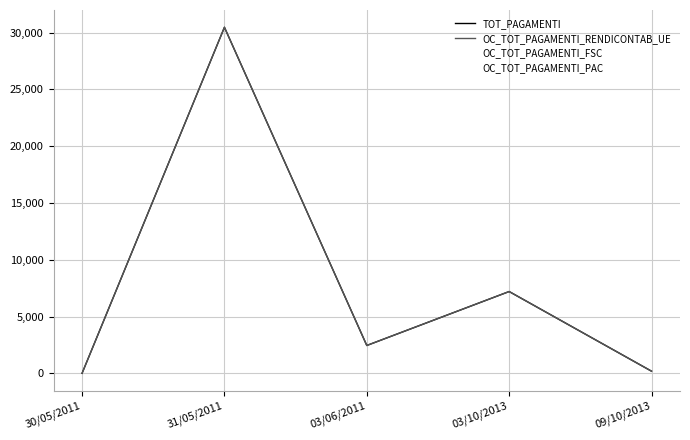

How many series are shown in this chart?

4